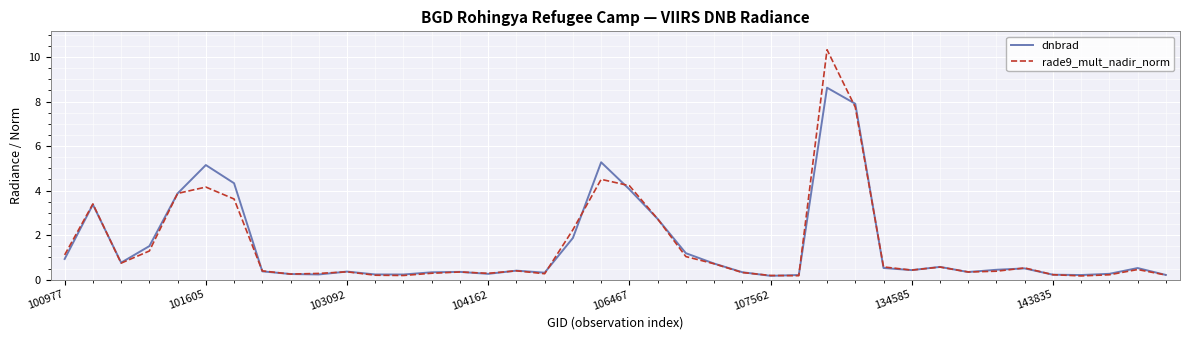

Which series has the widest spread of values?

rade9_mult_nadir_norm